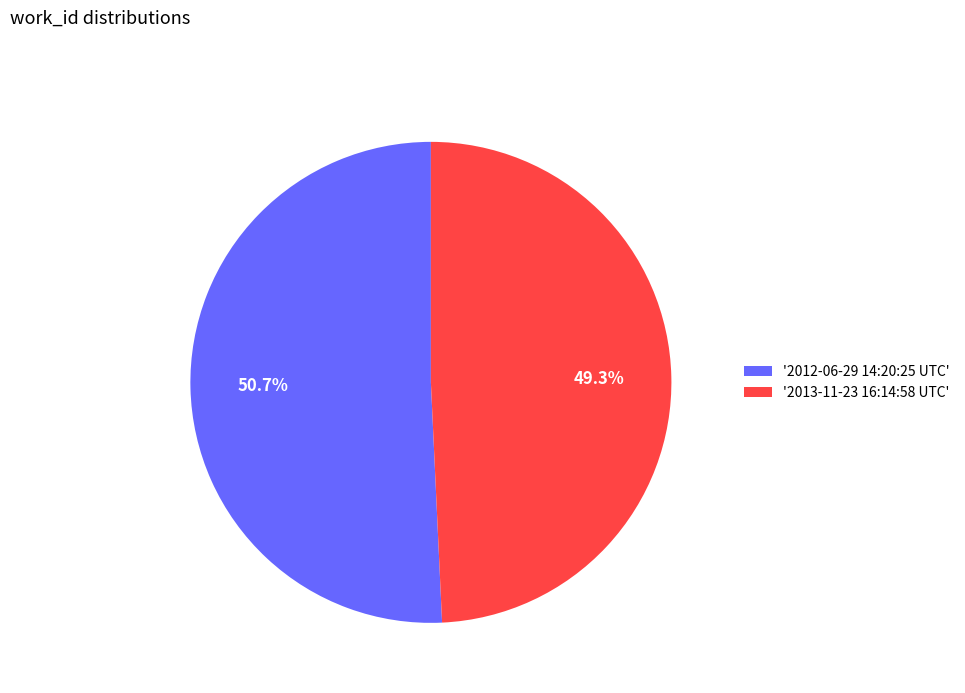

Rank the categories by value from lowest to highest.

'2013-11-23 16:14:58 UTC', '2012-06-29 14:20:25 UTC'